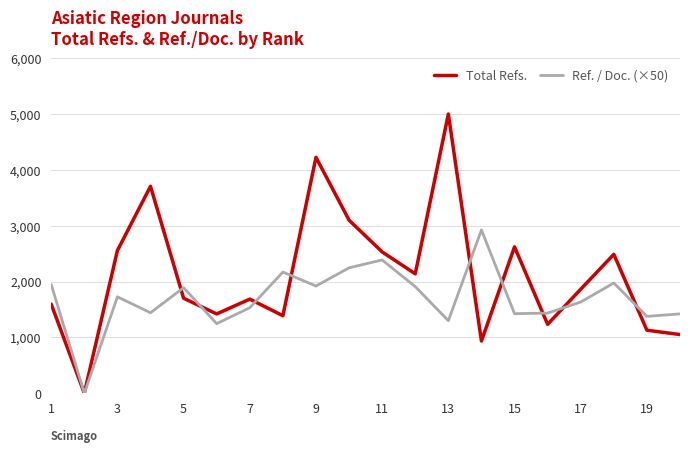

Which series has the largest range (max minus min)?

Total Refs.